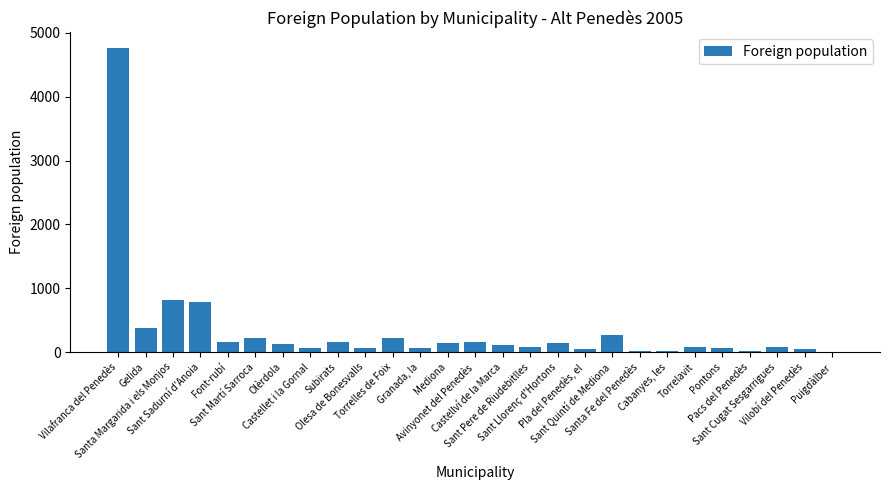

What is the greatest value displayed?

4768